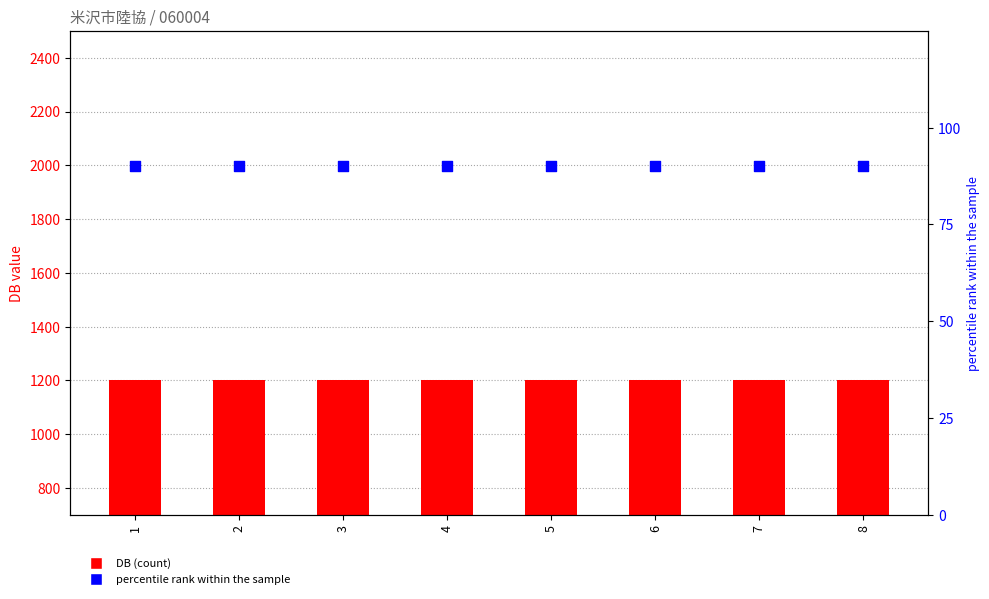

Which series reaches the minimum Y coordinate?

percentile rank within the sample